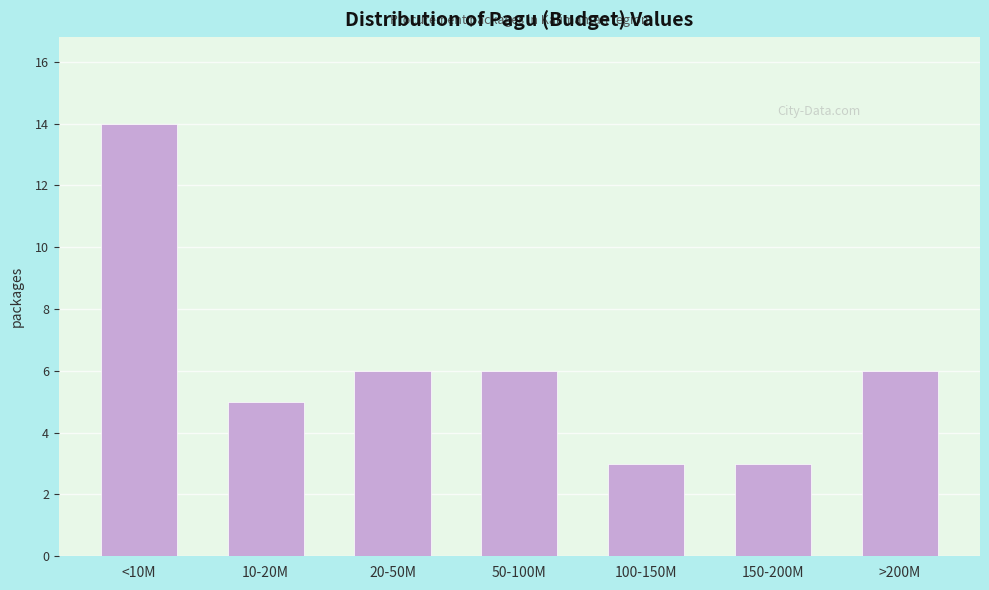

Reading right to left, transcribe all the data shown in this chart.

6	3	3	6	6	5	14